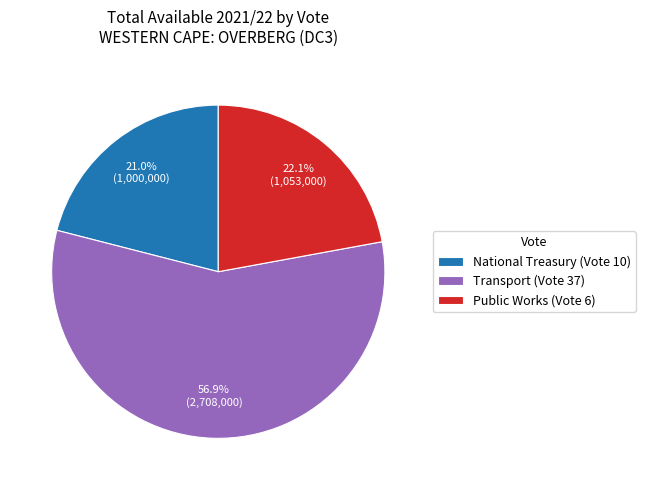

To the nearest percent, what is the combined percentage of National Treasury (Vote 10) and Transport (Vote 37)?

78%